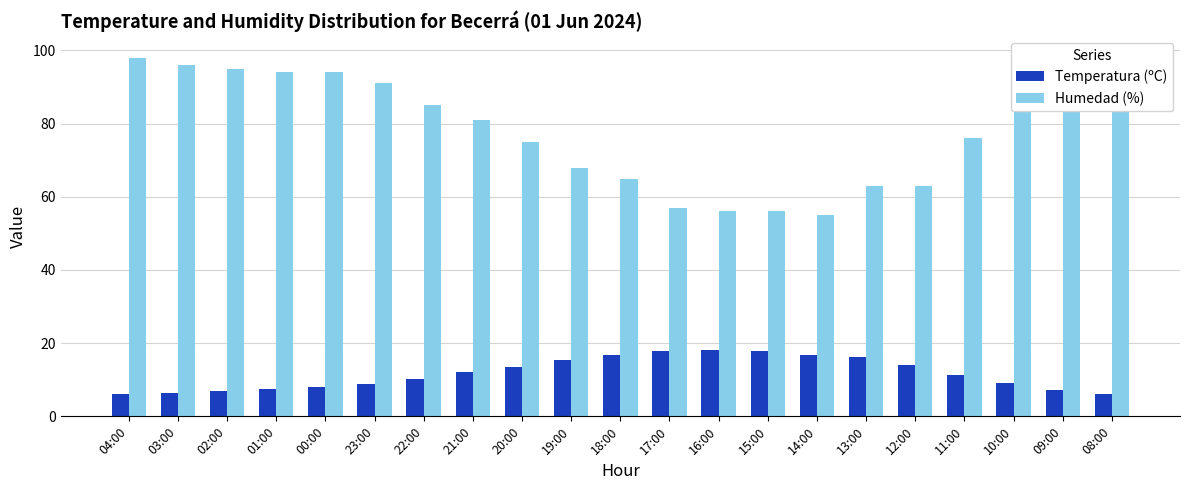

What is the smallest value displayed?

6.0